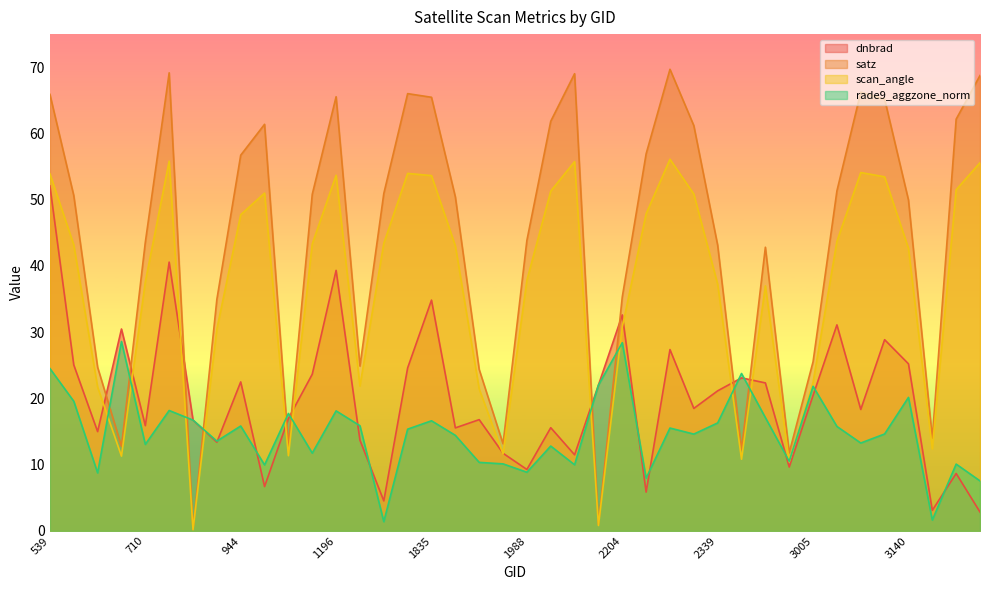

Which series ends up on top after the final intersection of rade9_aggzone_norm and dnbrad?

rade9_aggzone_norm